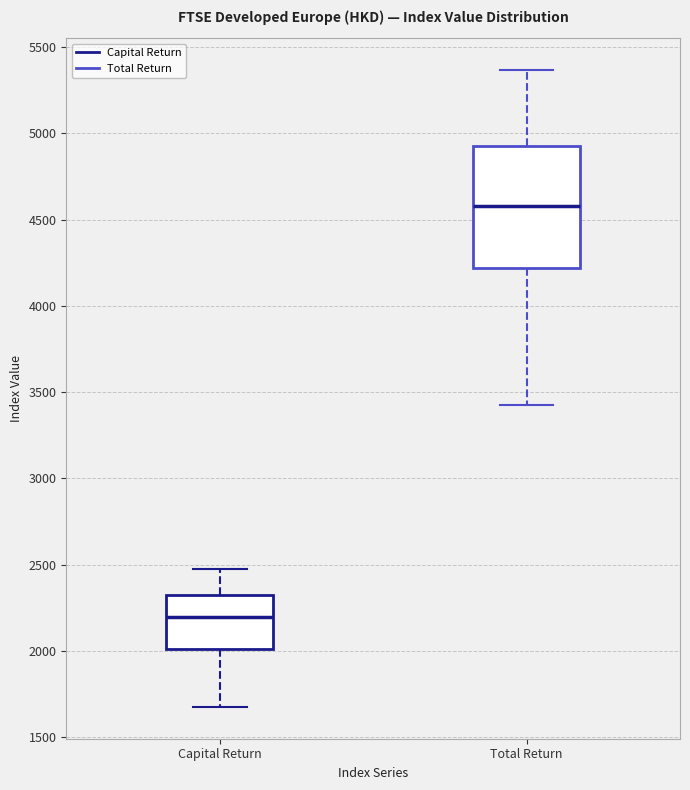

Where is the lower edge of the box for Total Return on the y-axis? The values are not printed on the chart, so give them approximately, as read against the axis.

4200